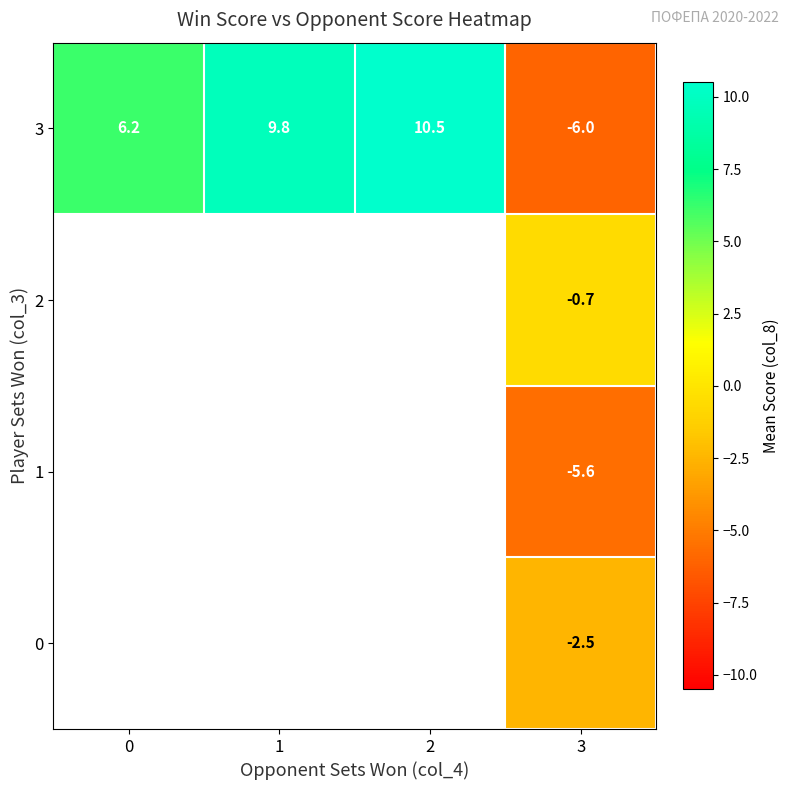

What is the spread (max minus min) of values at 3?

5.3